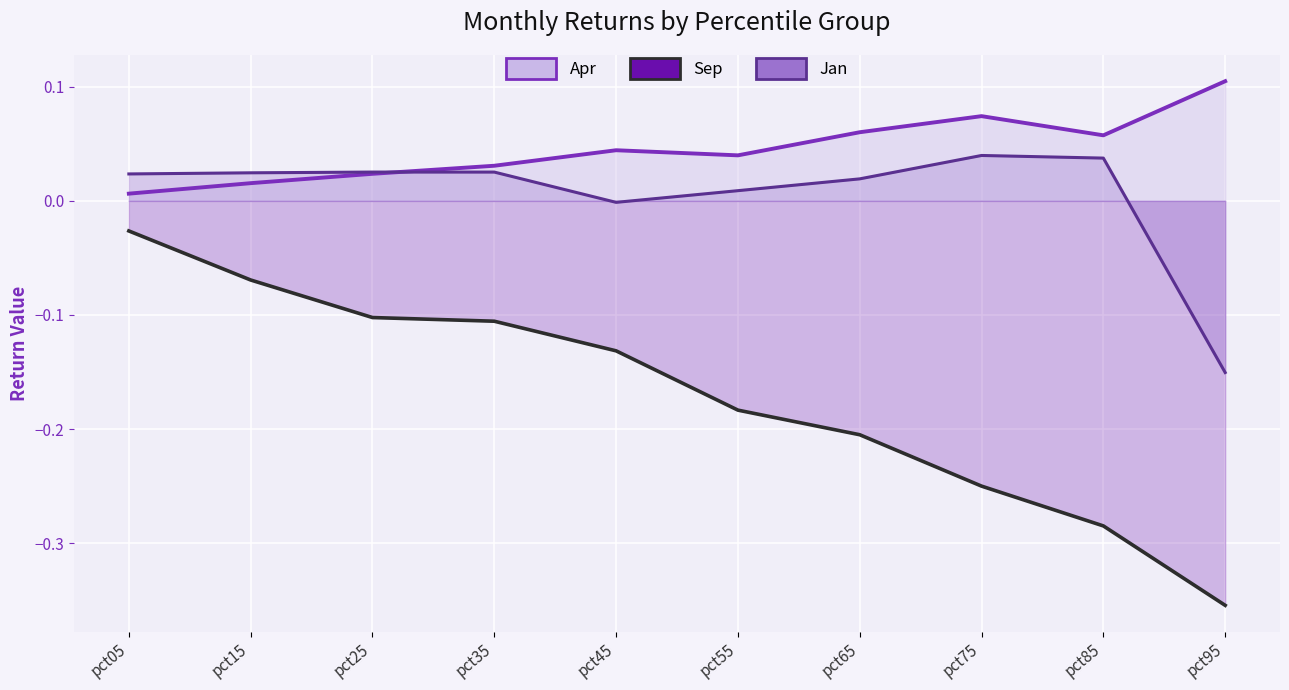

Reading right to left, what are all the values shown in this chart?

Apr: pct95=0.1	pct85=0.1	pct75=0.1	pct65=0.1	pct55=0.0	pct45=0.0	pct35=0.0	pct25=0.0	pct15=0.0	pct05=0.0
Sep: pct95=-0.4	pct85=-0.3	pct75=-0.2	pct65=-0.2	pct55=-0.2	pct45=-0.1	pct35=-0.1	pct25=-0.1	pct15=-0.1	pct05=-0.0
Jan: pct95=-0.2	pct85=0.0	pct75=0.0	pct65=0.0	pct55=0.0	pct45=-0.0	pct35=0.0	pct25=0.0	pct15=0.0	pct05=0.0